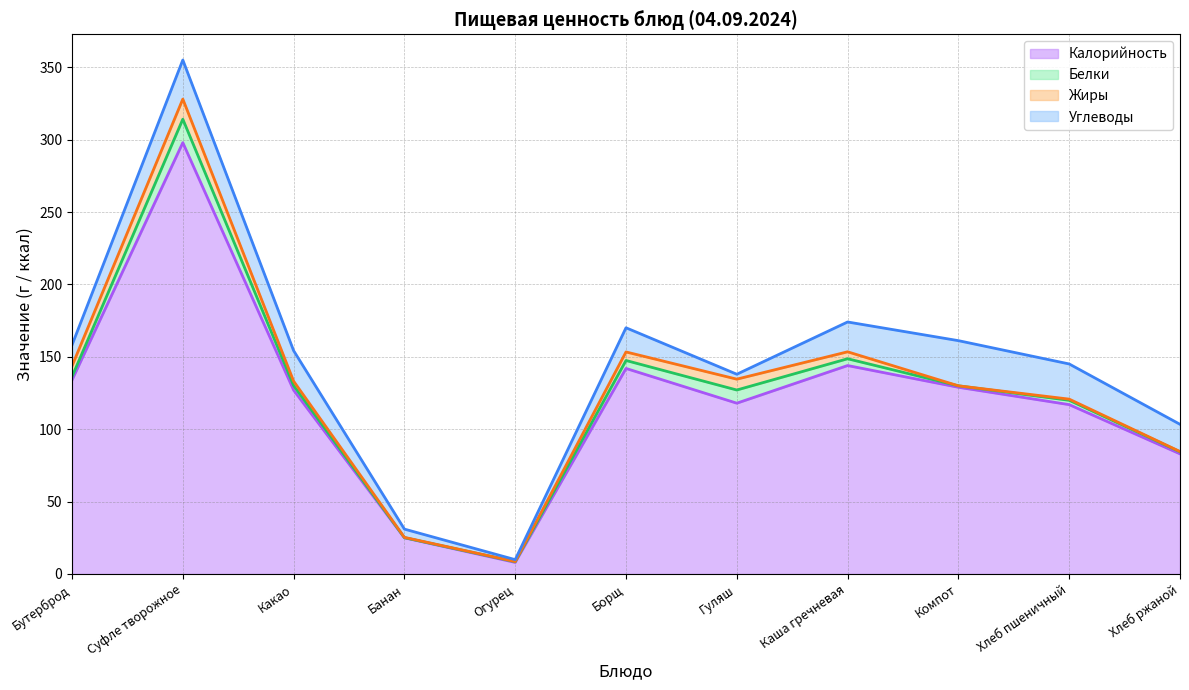

What is the spread (max minus min) of values at Каша гречневая?

139.3